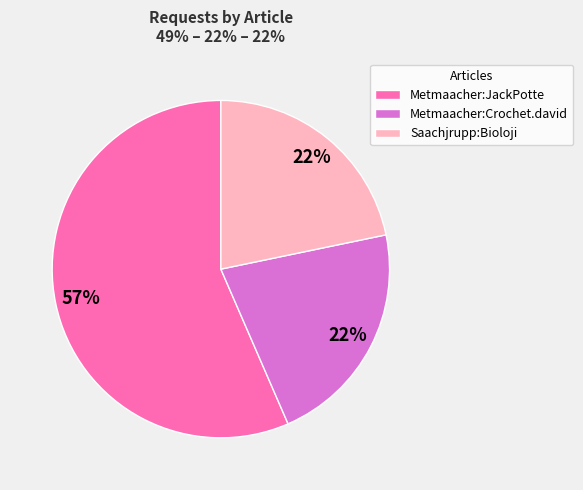

To the nearest percent, what is the difference between the Saachjrupp:Bioloji and Metmaacher:JackPotte slice percentages?

35%